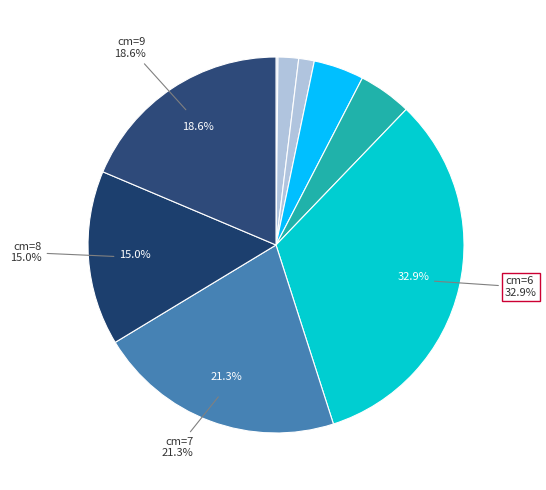

Does any single category account for the majority?

No